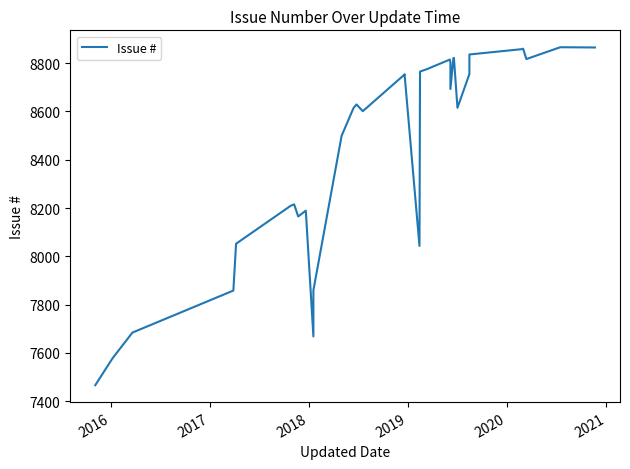

What is the minimum value shown in the chart?

7466